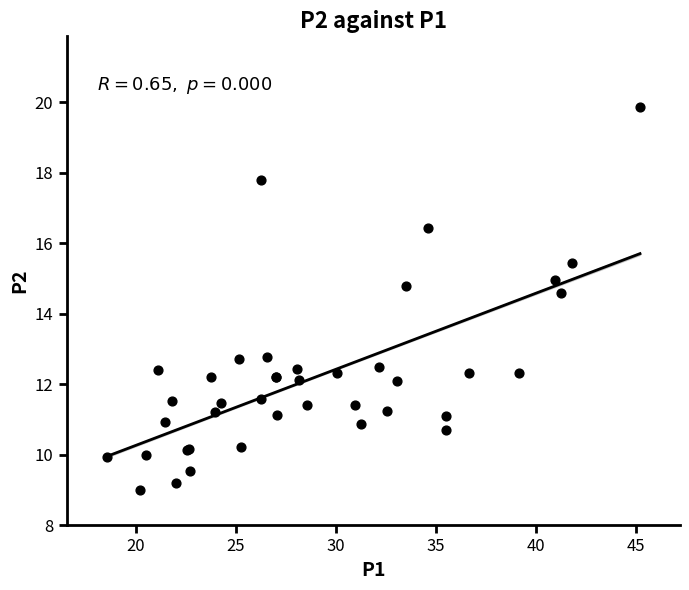

What Y value in the scatter plot is closest to 14?

14.6